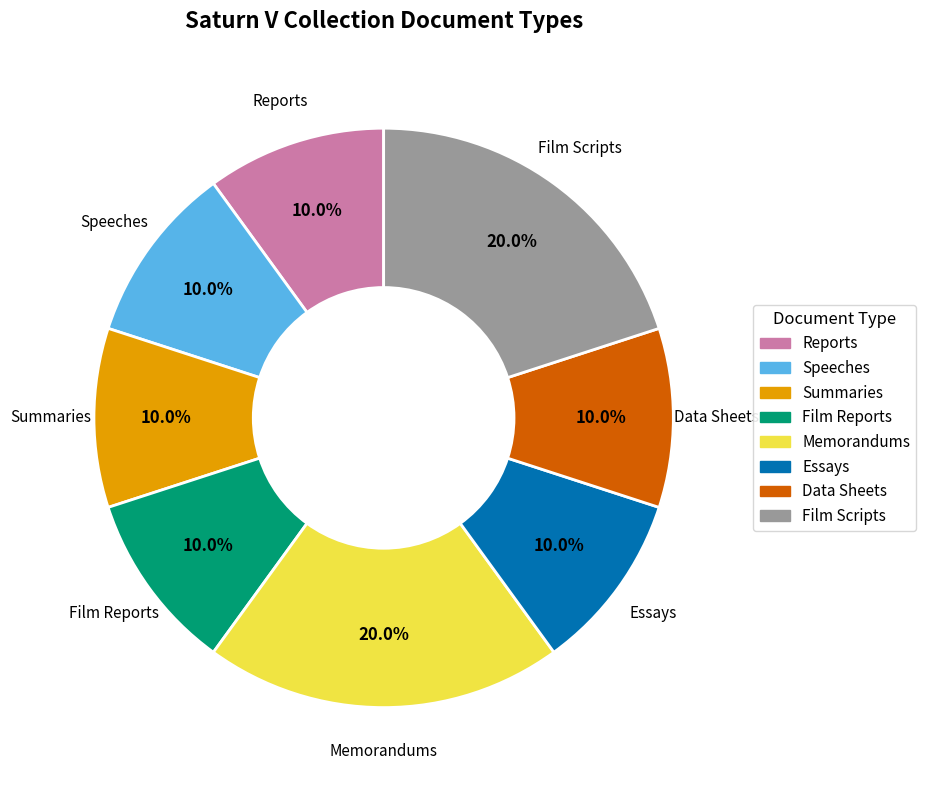

Does any single category account for the majority?

No